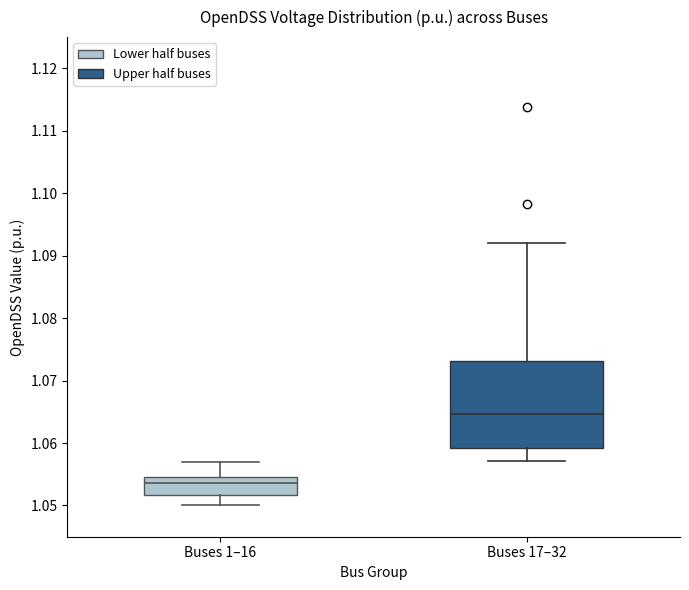

Reading left to right, read every box against the y-axis: the position of its median line, the range the box covers, and the ends of its whiskers. The values are not printed on the chart, so give them approximately, as read against the axis.

Buses 1–16: median 1.054, box 1.052 to 1.055, whiskers 1.050 to 1.057
Buses 17–32: median 1.065, box 1.059 to 1.073, whiskers 1.057 to 1.092